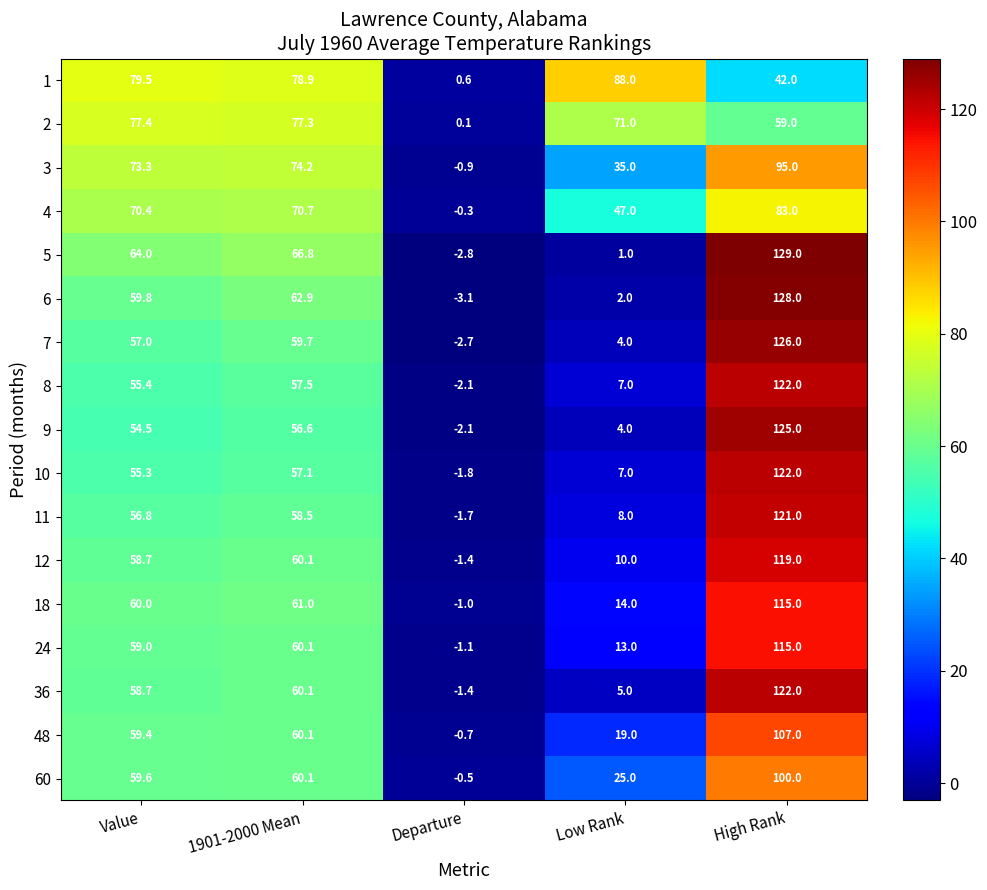

Between 1901-2000 Mean and High Rank, which series saw the biggest shift?

9